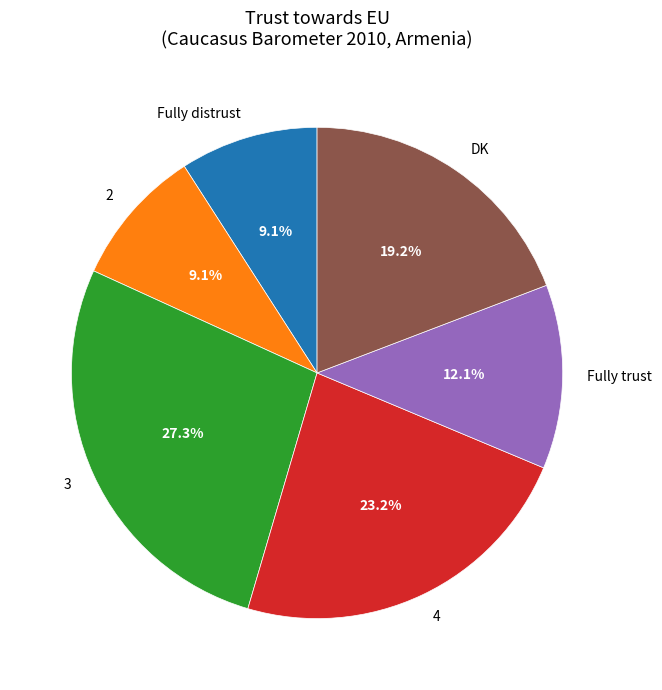

How many slices are in this pie chart?

6